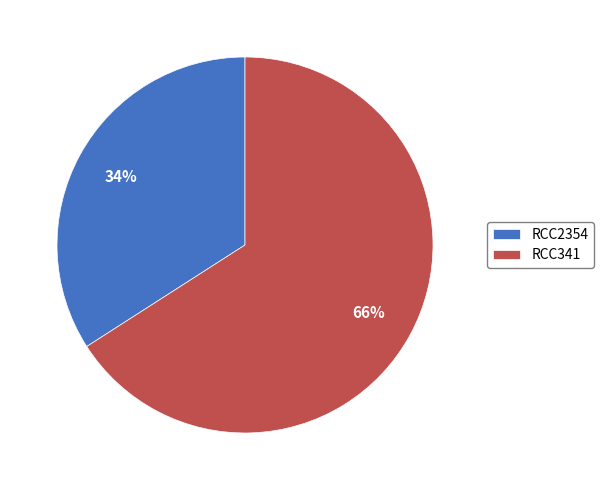

Count the number of slices in the pie.

2